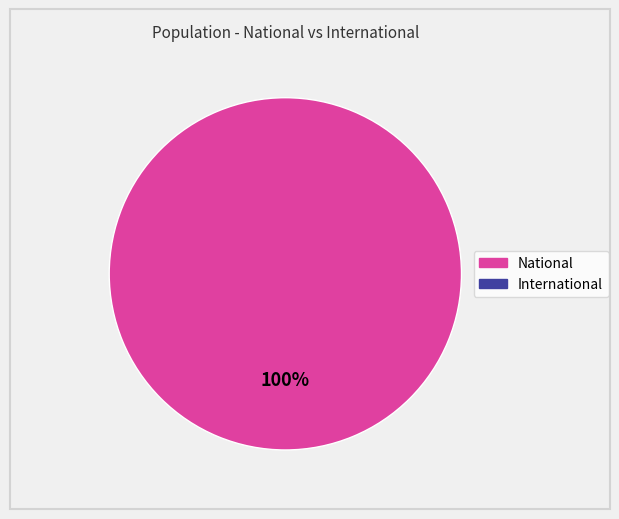

How many slices are in this pie chart?

1